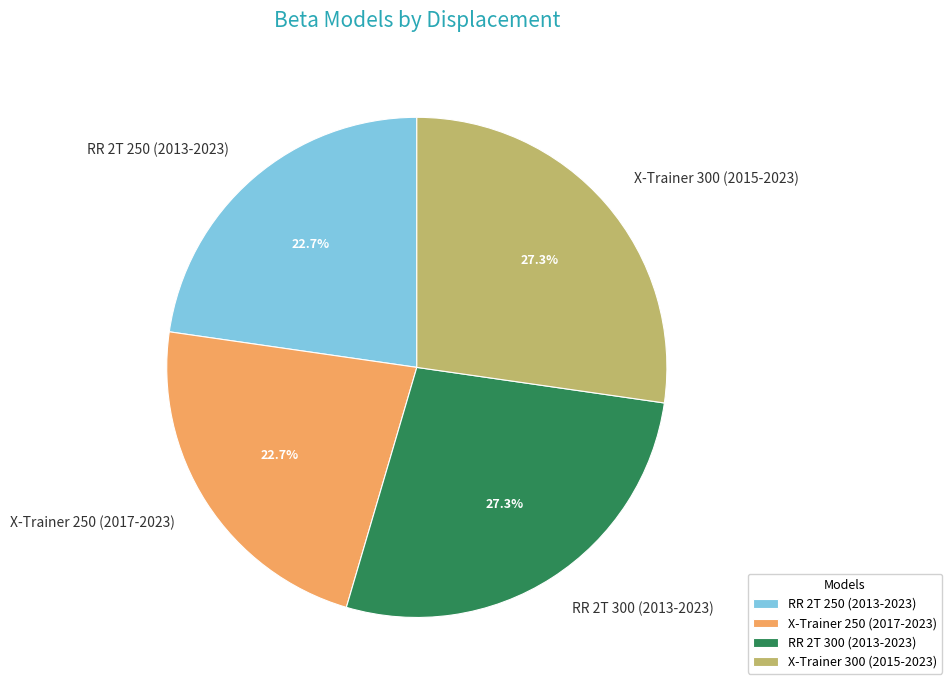

True or false: RR 2T 250 (2013-2023) accounts for 11% of the total.

False